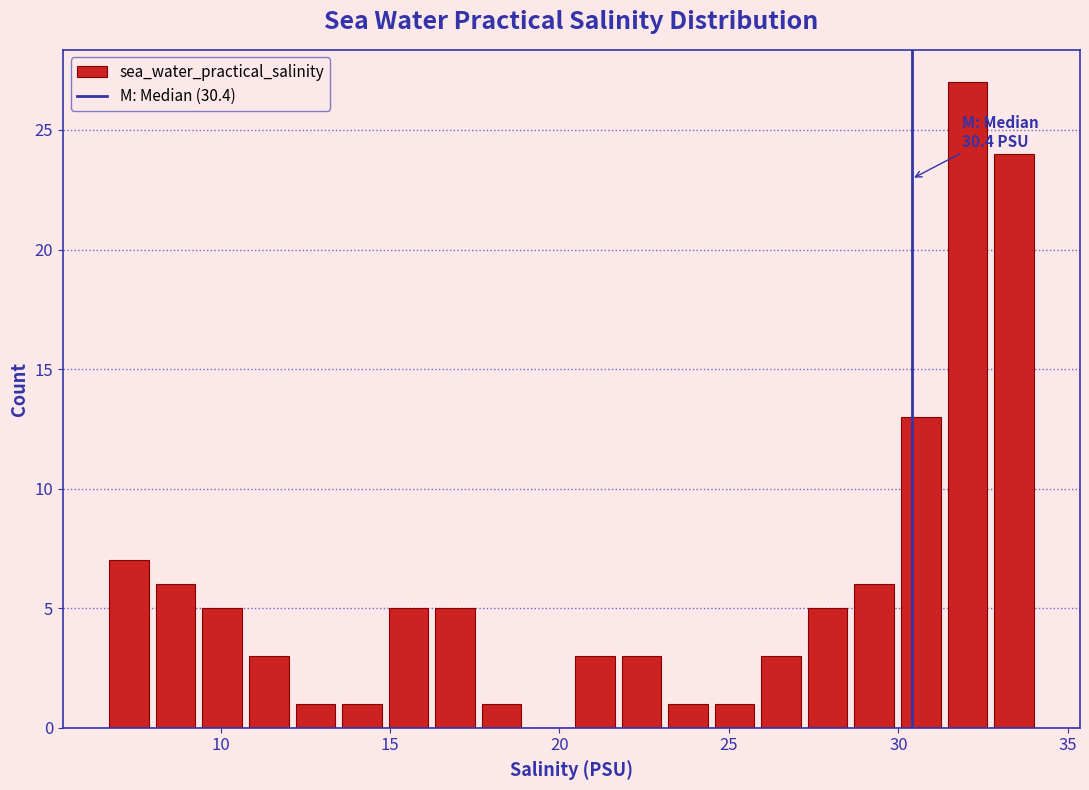

Read against the x-axis, roughly where is the centre of the tallest bar?

32.0